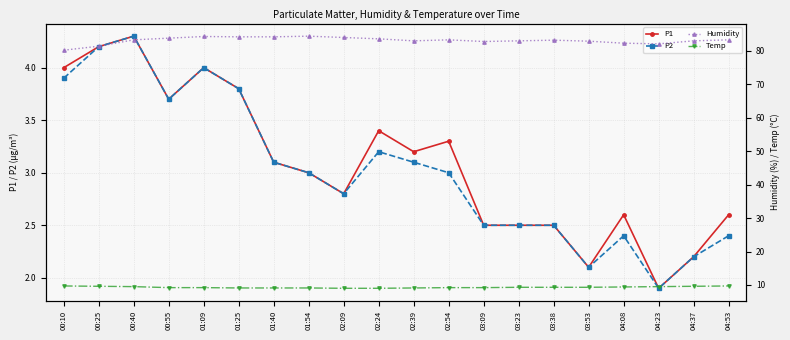

Reading right to left, what are all the values shown in this chart?

P1: 04:53=2.6	04:37=2.2	04:23=1.9	04:08=2.6	03:53=2.1	03:38=2.5	03:23=2.5	03:09=2.5	02:54=3.3	02:39=3.2	02:24=3.4	02:09=2.8	01:54=3.0	01:40=3.1	01:25=3.8	01:09=4.0	00:55=3.7	00:40=4.3	00:25=4.2	00:10=4.0
P2: 04:53=2.4	04:37=2.2	04:23=1.9	04:08=2.4	03:53=2.1	03:38=2.5	03:23=2.5	03:09=2.5	02:54=3.0	02:39=3.1	02:24=3.2	02:09=2.8	01:54=3.0	01:40=3.1	01:25=3.8	01:09=4.0	00:55=3.7	00:40=4.3	00:25=4.2	00:10=3.9
Humidity: 04:53=83.3	04:37=83.0	04:23=82.1	04:08=82.3	03:53=82.9	03:38=83.2	03:23=83.0	03:09=82.8	02:54=83.3	02:39=83.0	02:24=83.6	02:09=84.0	01:54=84.4	01:40=84.2	01:25=84.2	01:09=84.3	00:55=83.8	00:40=83.3	00:25=81.4	00:10=80.2
Temp: 04:53=9.7	04:37=9.6	04:23=9.5	04:08=9.4	03:53=9.3	03:38=9.3	03:23=9.3	03:09=9.2	02:54=9.2	02:39=9.1	02:24=9.0	02:09=9.0	01:54=9.1	01:40=9.1	01:25=9.1	01:09=9.2	00:55=9.2	00:40=9.5	00:25=9.6	00:10=9.7